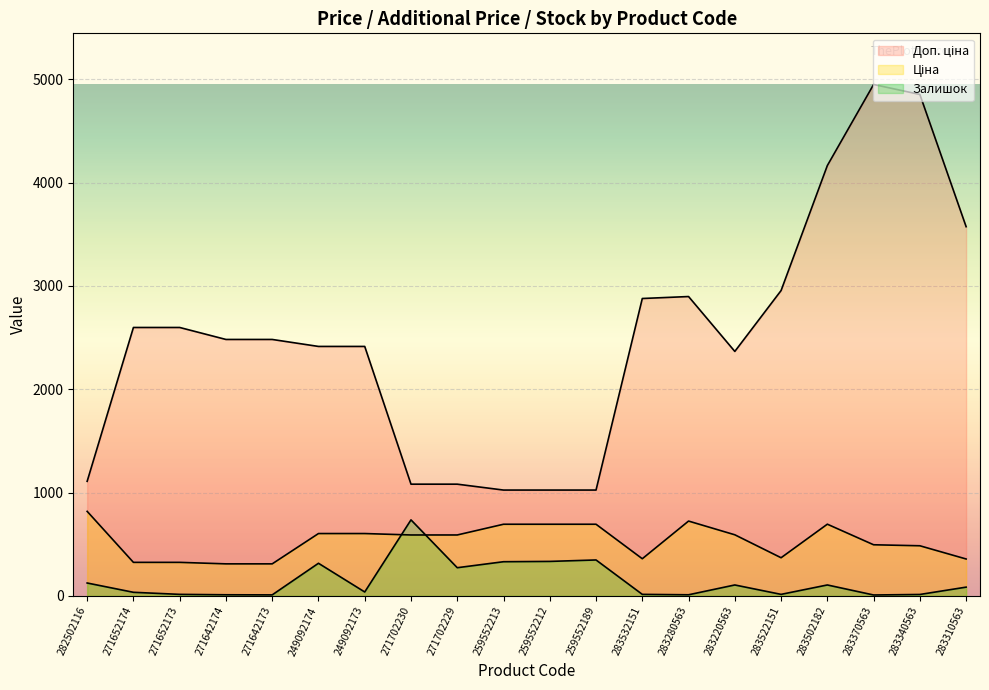

At 259552213, list the series in order from largest to smallest.

Доп. ціна, Ціна, Залишок